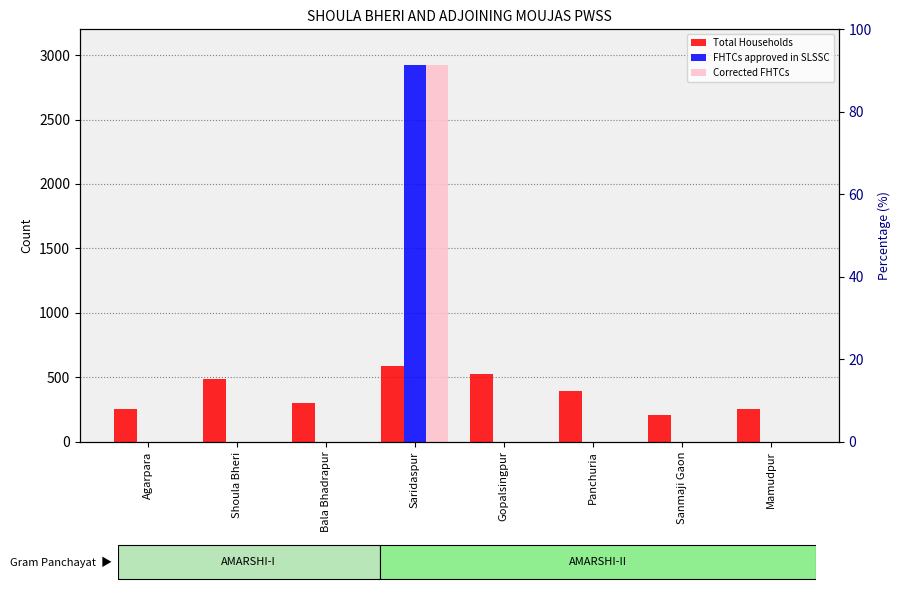

Rank the categories by FHTCs approved in SLSSC value from highest to lowest.

Saridaspur, Agarpara, Shoula Bheri, Bala Bhadrapur, Gopalsingpur, Panchuria, Sanmaji Gaon, Mamudpur